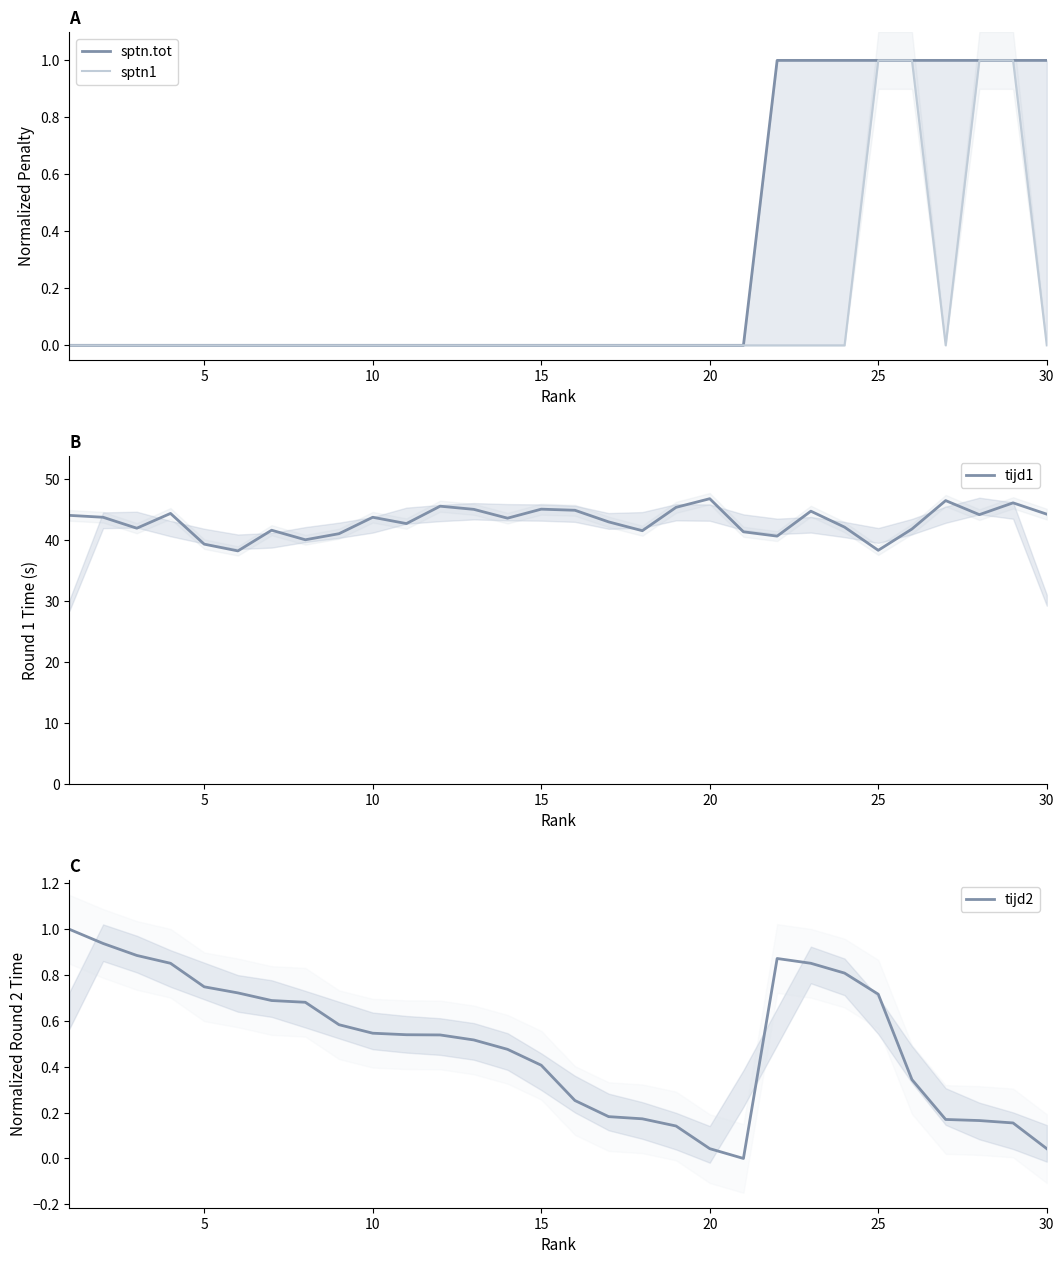

The tijd1 series shows 43.8 at 10. True or false?

True